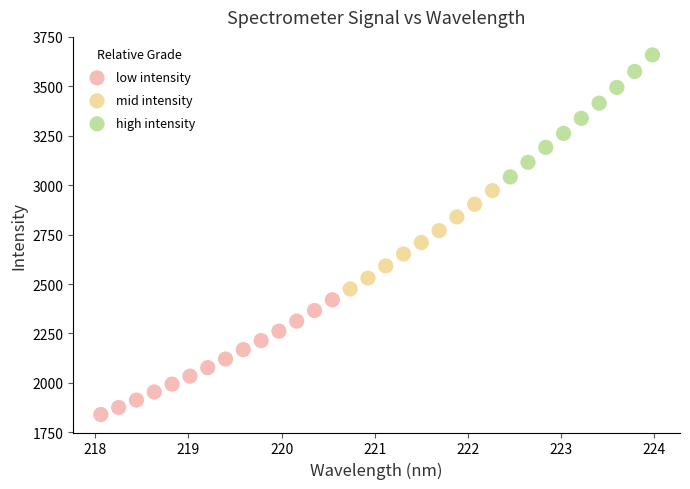

Which series contains the lowest Y value?

low intensity